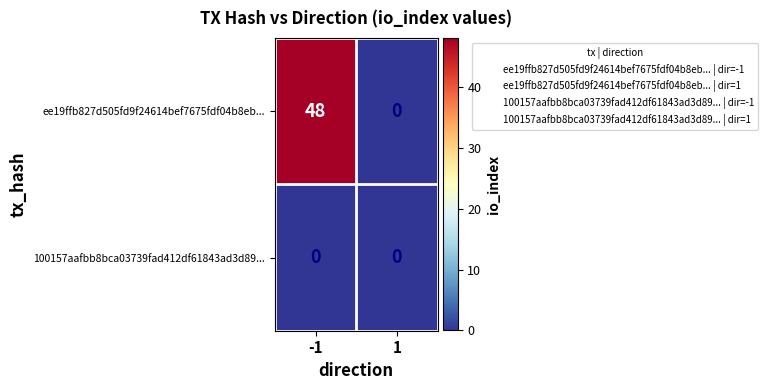

What value does the ee19ffb827d505fd9f24614bef7675fdf04b8eb... series have at -1, to the nearest 5?

50